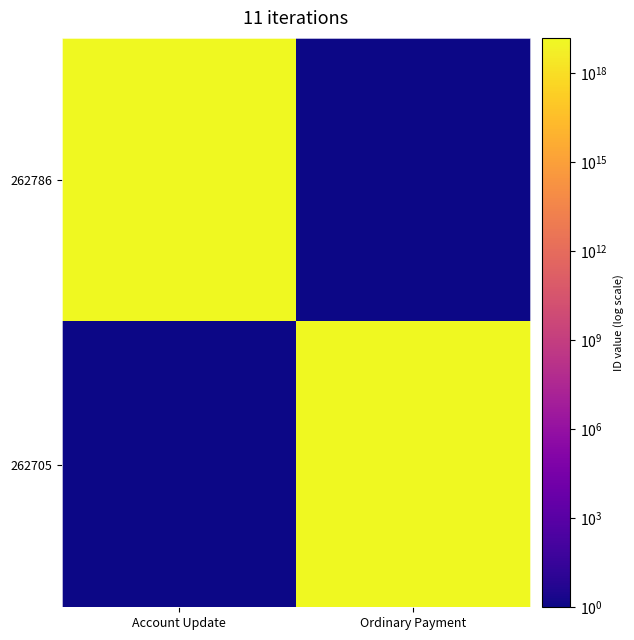

At which category is the sum across all series the highest?

Account Update